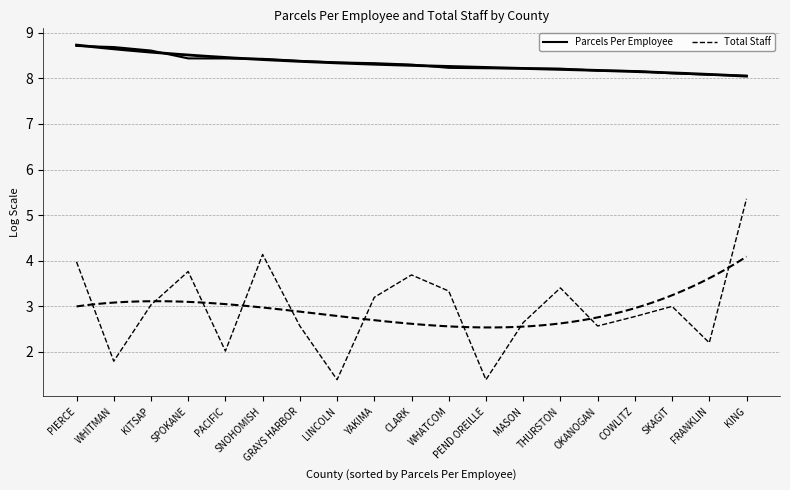

What is the label of the 15th point from the right?

PACIFIC